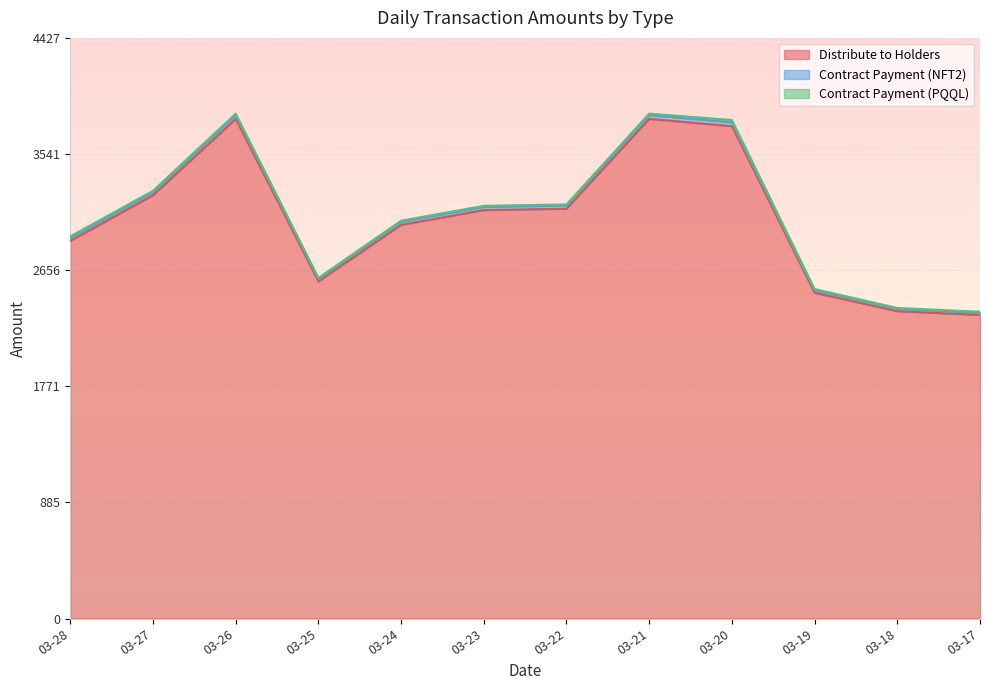

The value of Distribute to Holders at 03-19 is 1141.6. True or false?

False